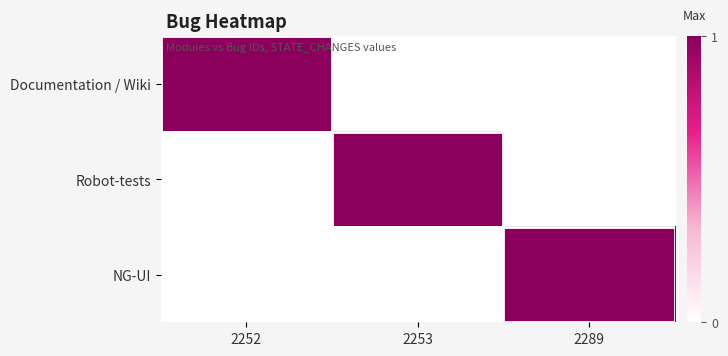

Reading left to right, transcribe all the data shown in this chart.

Documentation / Wiki: 2252=1	2253=0	2289=0
Robot-tests: 2252=0	2253=1	2289=0
NG-UI: 2252=0	2253=0	2289=1